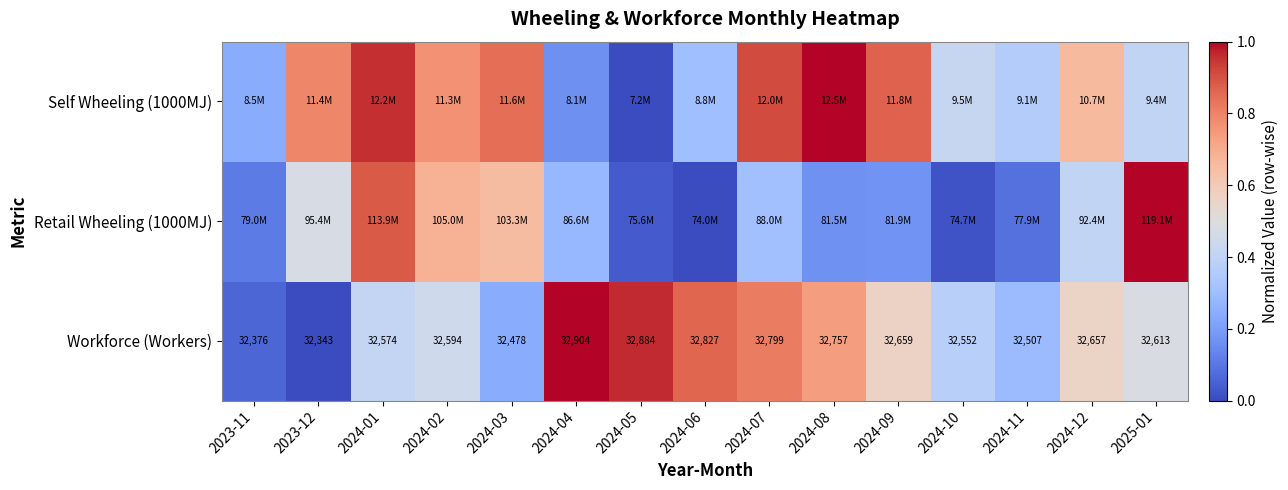

At which category is the sum across all series the highest?

2024-01